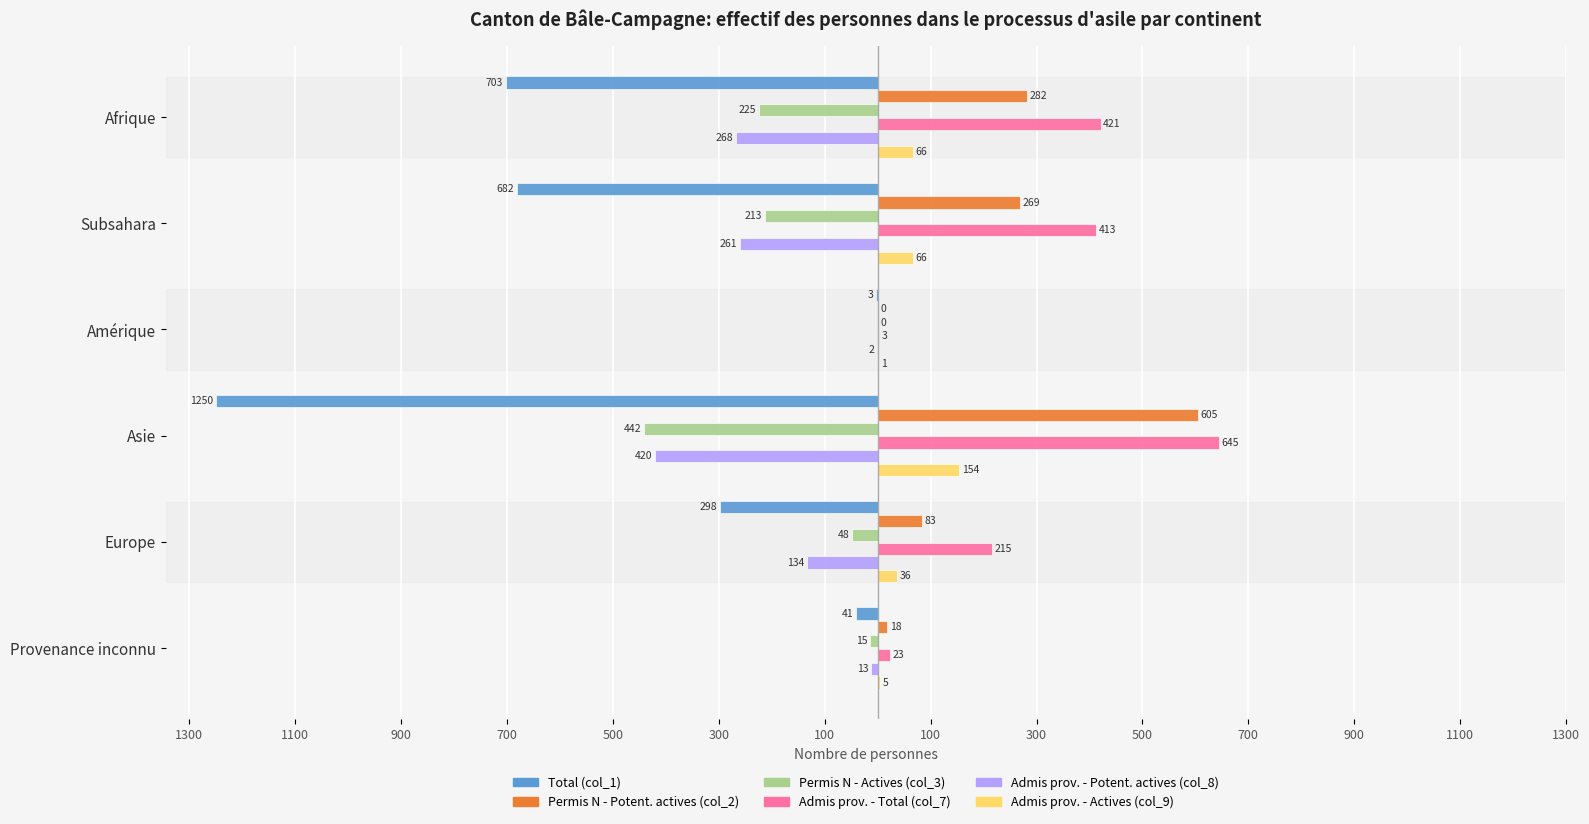

What are all the series names shown in the legend?

Total (col_1), Permis N - Potent. actives (col_2), Permis N - Actives (col_3), Admis prov. - Total (col_7), Admis prov. - Potent. actives (col_8), Admis prov. - Actives (col_9)